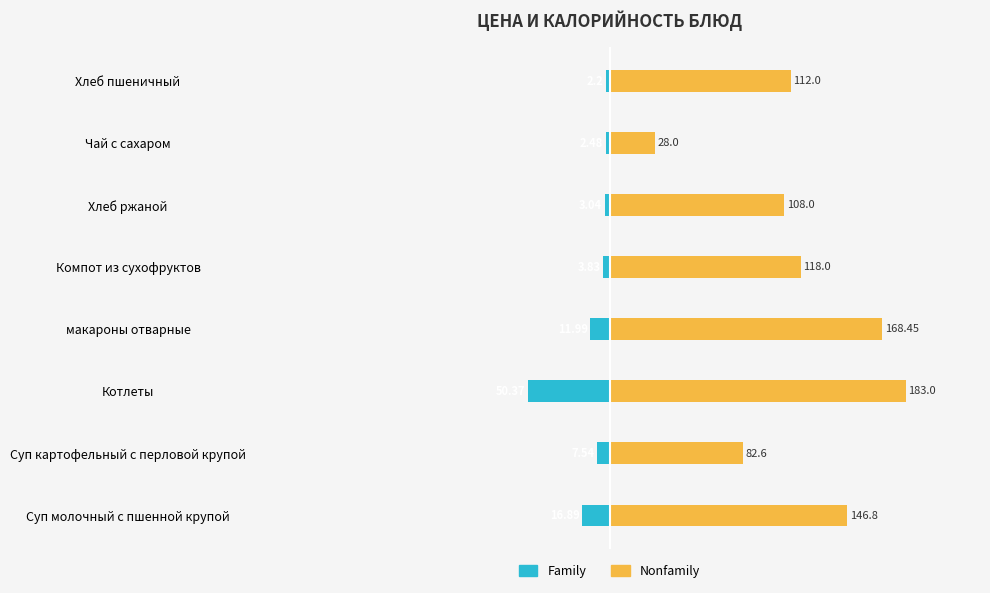

Reading left to right, what are all the values shown in this chart?

Family: -16.9	-7.5	-50.4	-12.0	-3.8	-3.0	-2.5	-2.2
Nonfamily: 146.8	82.6	183.0	168.4	118.0	108.0	28.0	112.0